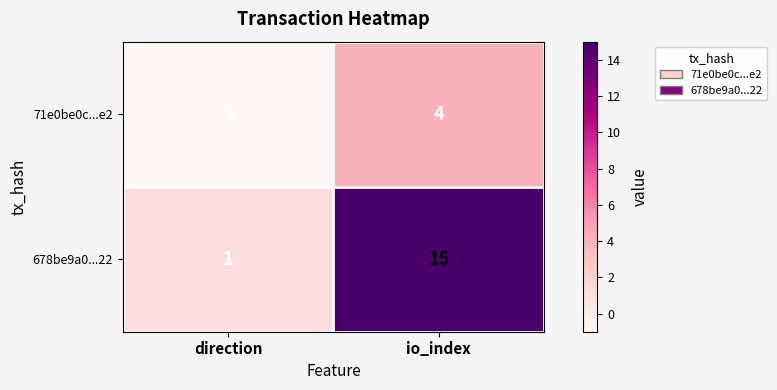

Which series has the largest range (max minus min)?

678be9a0...22